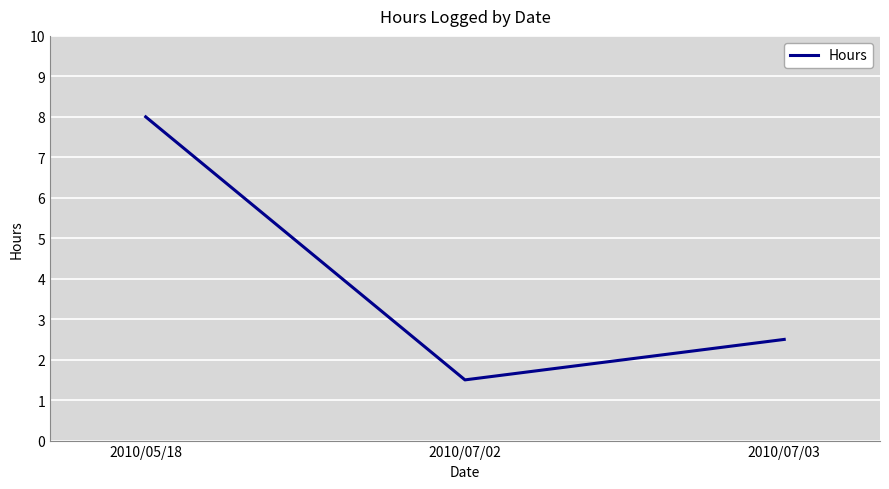

Reading left to right, transcribe all the data shown in this chart.

8.0	1.5	2.5